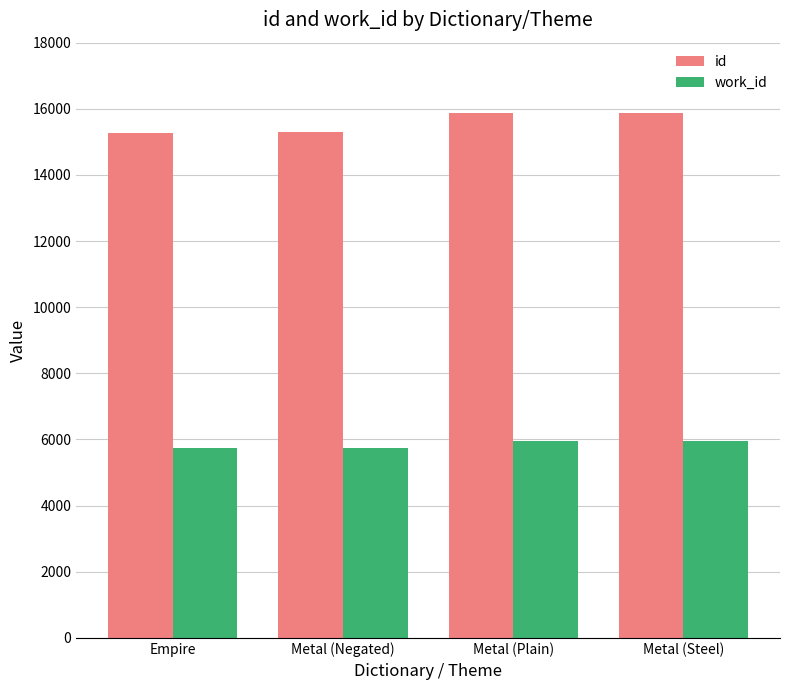

Rank the series by their average value, from lowest to highest.

work_id, id